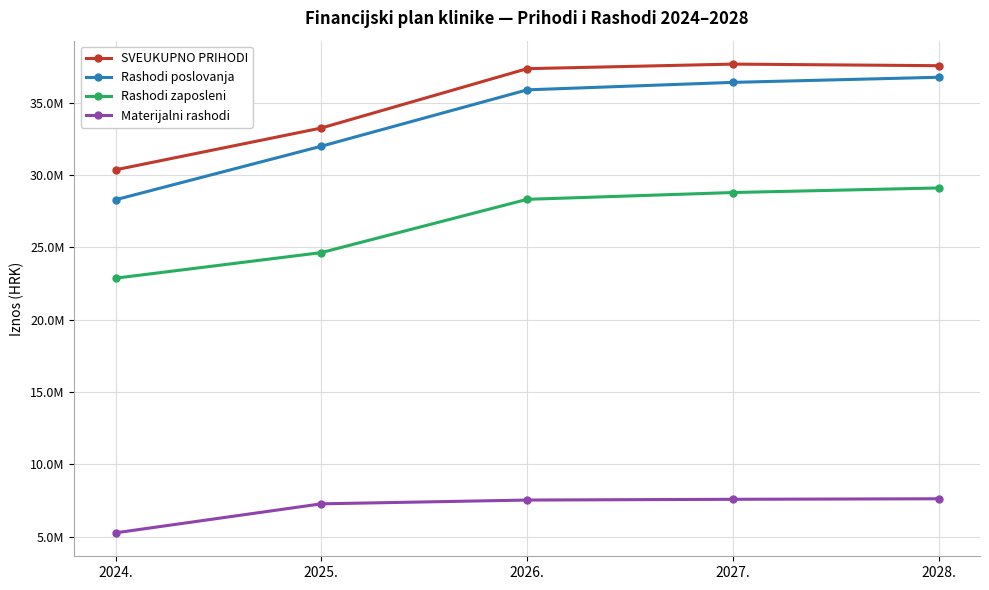

What are all the series names shown in the legend?

SVEUKUPNO PRIHODI, Rashodi poslovanja, Rashodi zaposleni, Materijalni rashodi